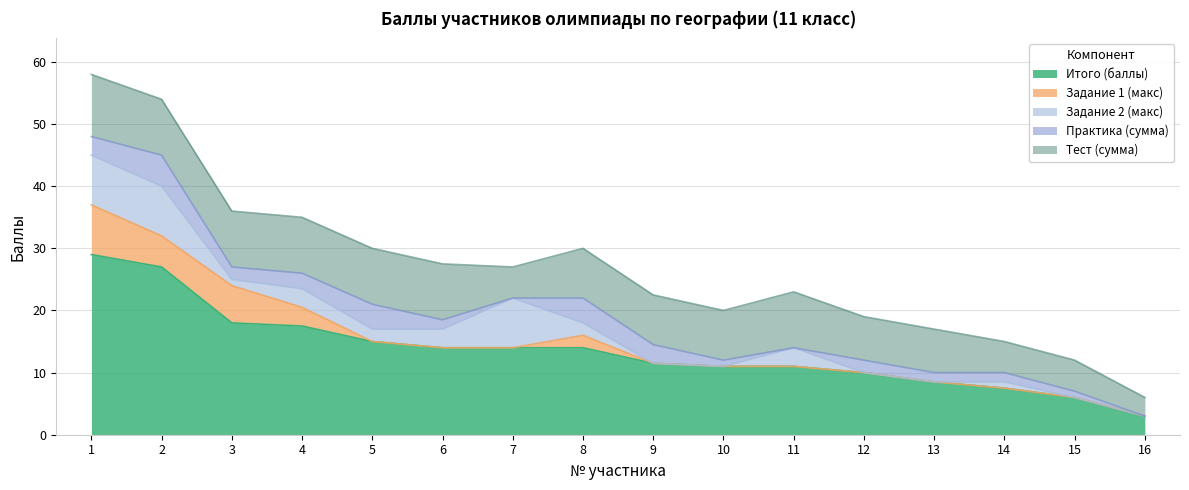

What is the sum of the Тест (сумма) values at 4 and 7?

14.0